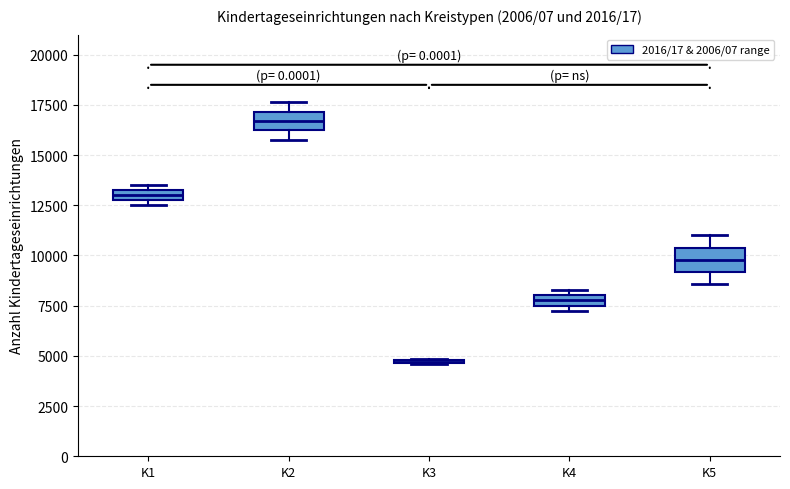

Where is the upper edge of the box for K2 on the y-axis? The values are not printed on the chart, so give them approximately, as read against the axis.

17000